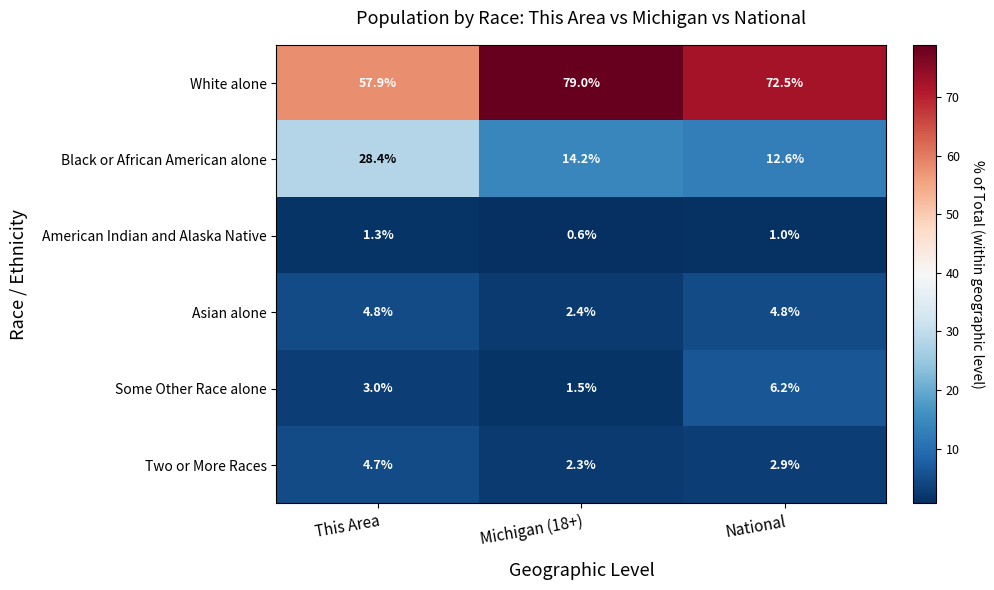

Read the Some Other Race alone value at This Area.

3.0